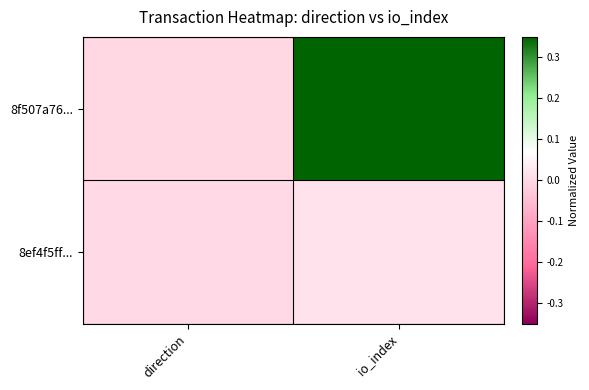

Reading left to right, what are all the values shown in this chart?

8f507a76...: direction=-0.0	io_index=0.3
8ef4f5ff...: direction=0.0	io_index=0.0